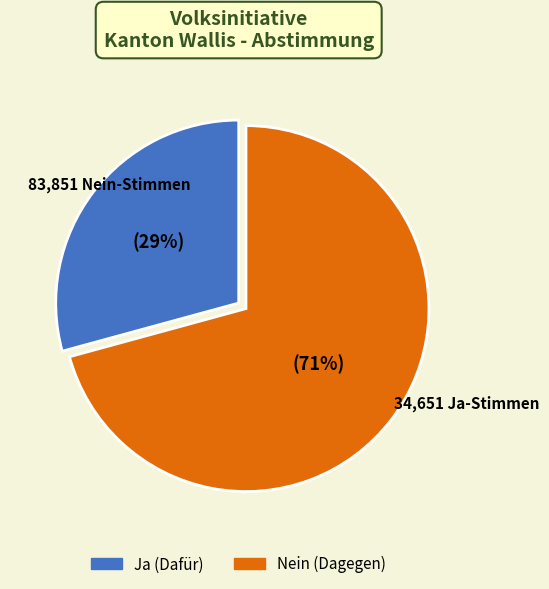

Between Ja and Nein, which is larger?

Nein